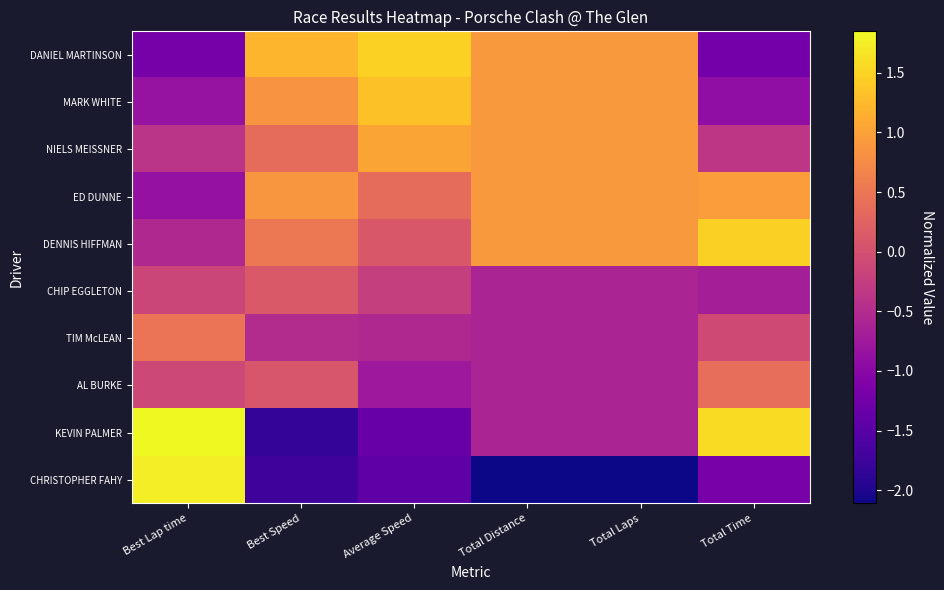

Which category has the highest value across all series?

Best Lap time